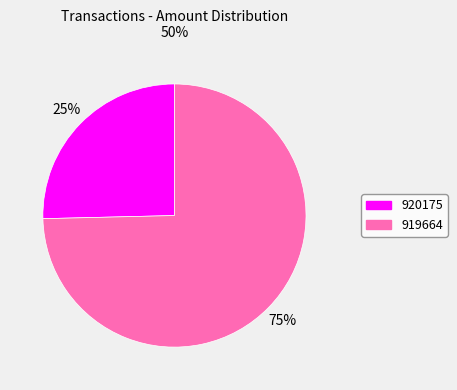

To the nearest percent, what percentage of the pie is 919664?

75%